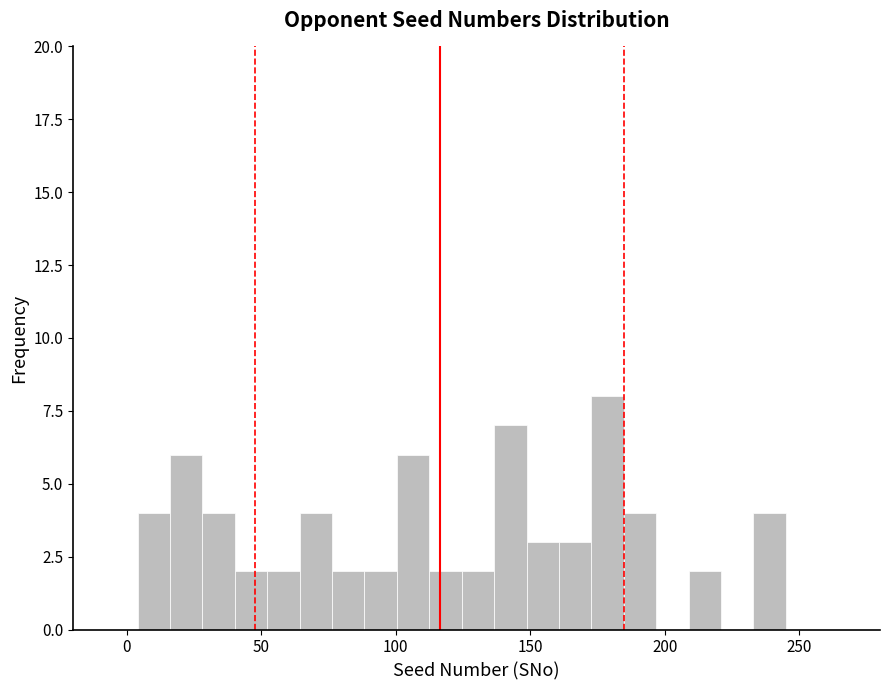

Around what value on the x-axis is the tallest bar? Give the approximate position of its centre, as read against the axis.

180